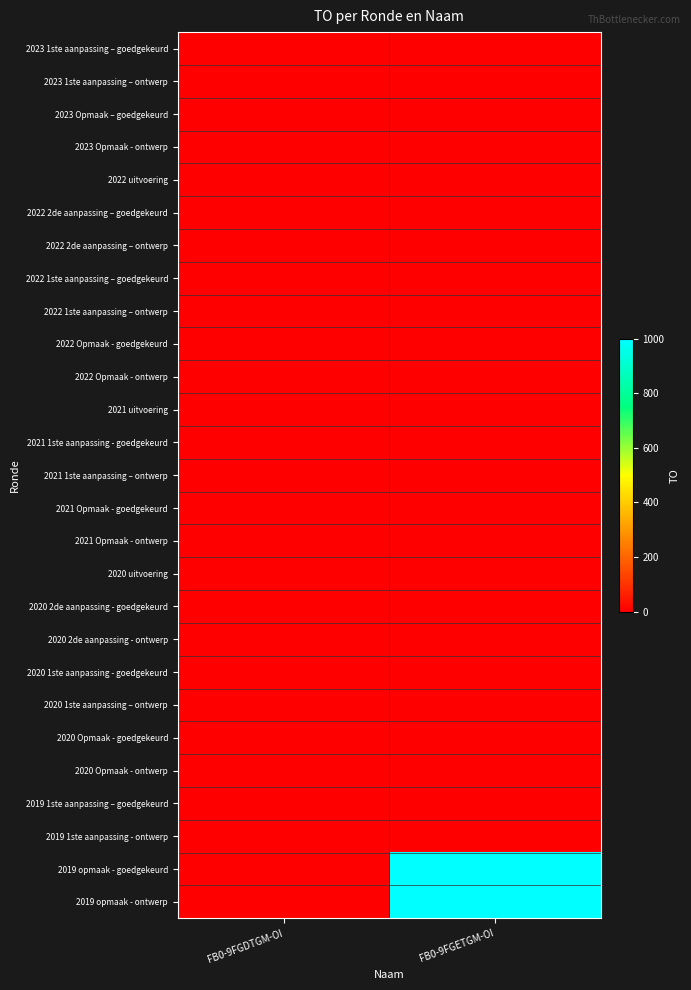

Between FB0-9FGETGM-OI and FB0-9FGDTGM-OI, which is larger?

FB0-9FGETGM-OI